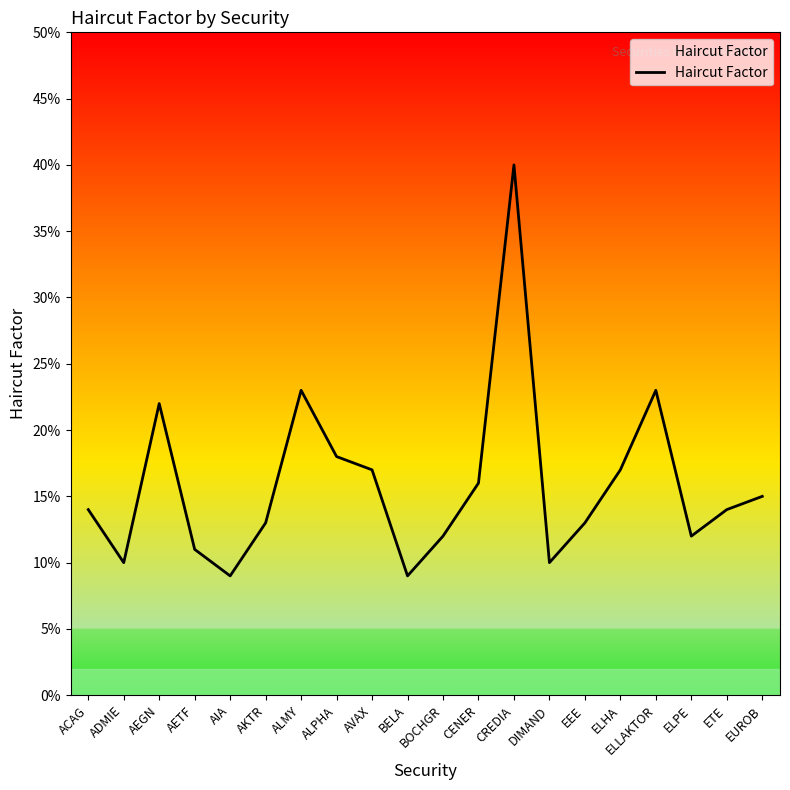

The chart shows a value of 0.0 at BELA. True or false?

False